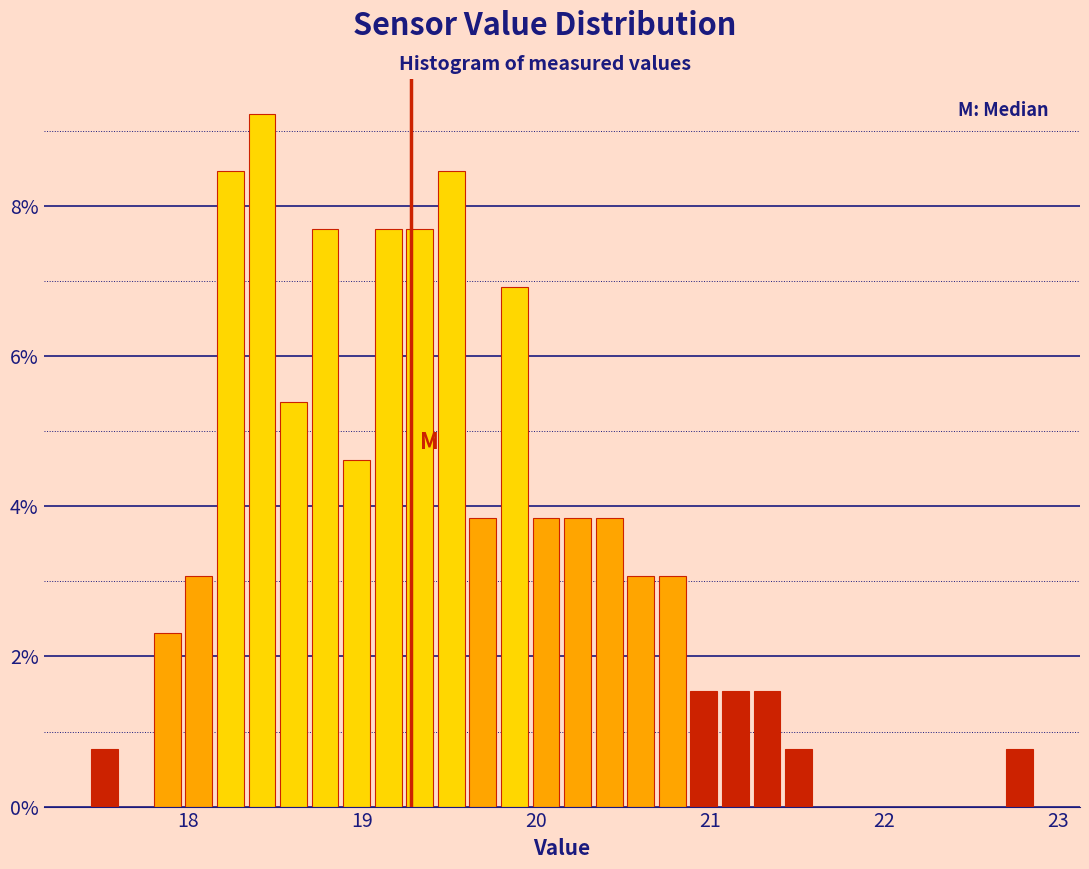

Around what value on the x-axis is the tallest bar? Give the approximate position of its centre, as read against the axis.

18.4